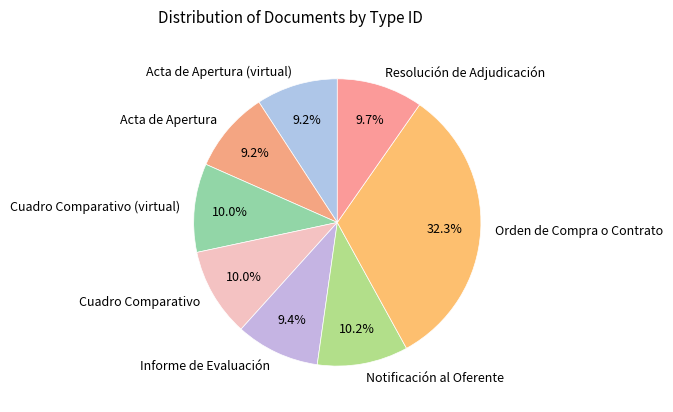

Which category has the biggest portion of the pie?

Orden de Compra o Contrato